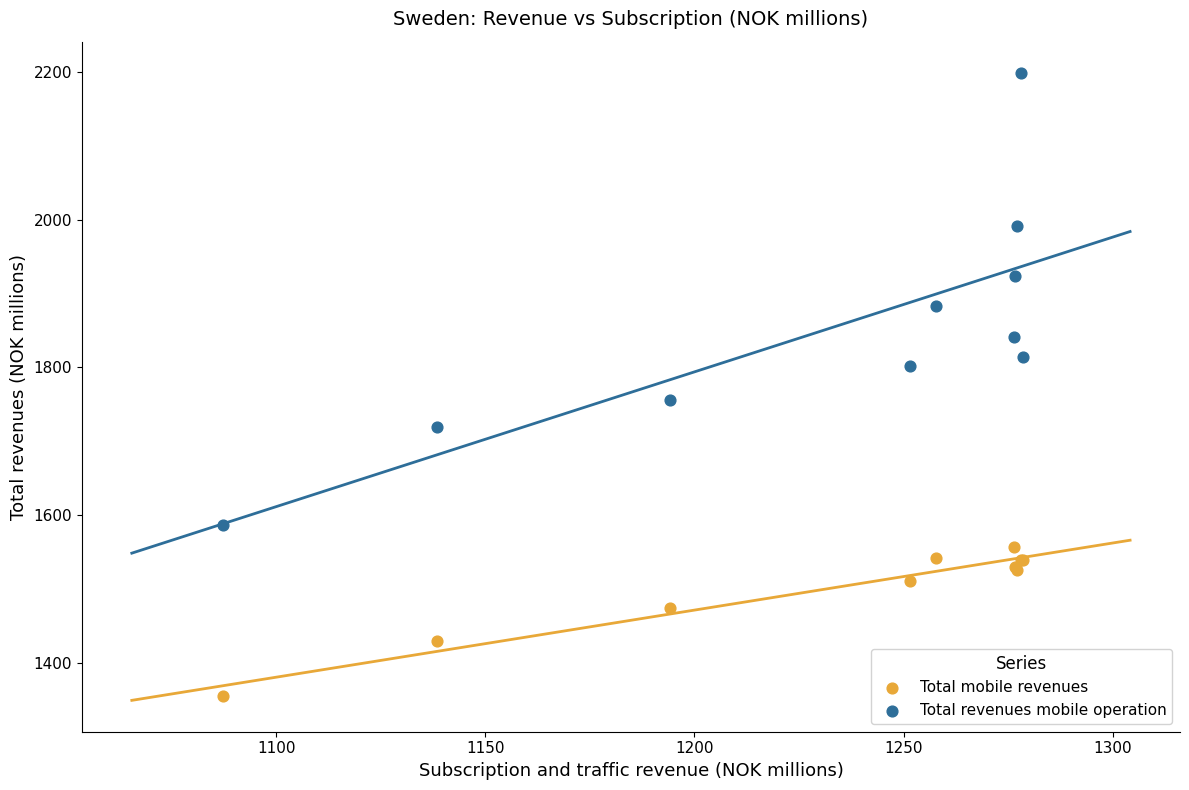

What are all the series names shown in the legend?

Total mobile revenues, Total revenues mobile operation